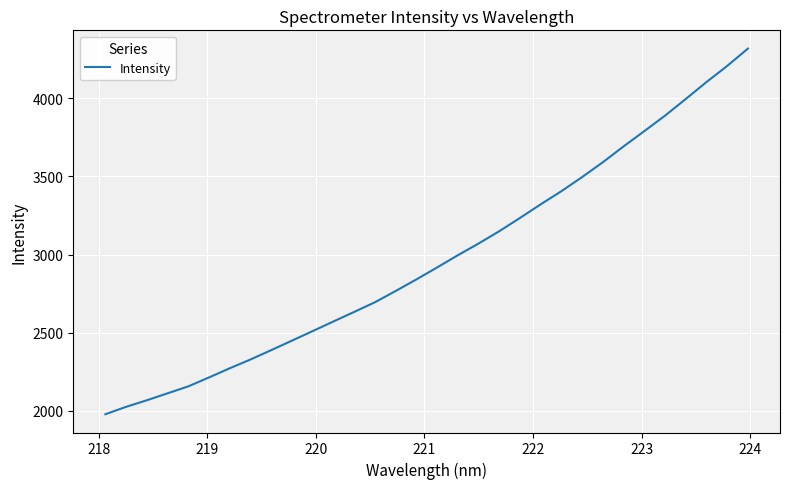

What is the difference between the maximum and minimum values?

2339.3